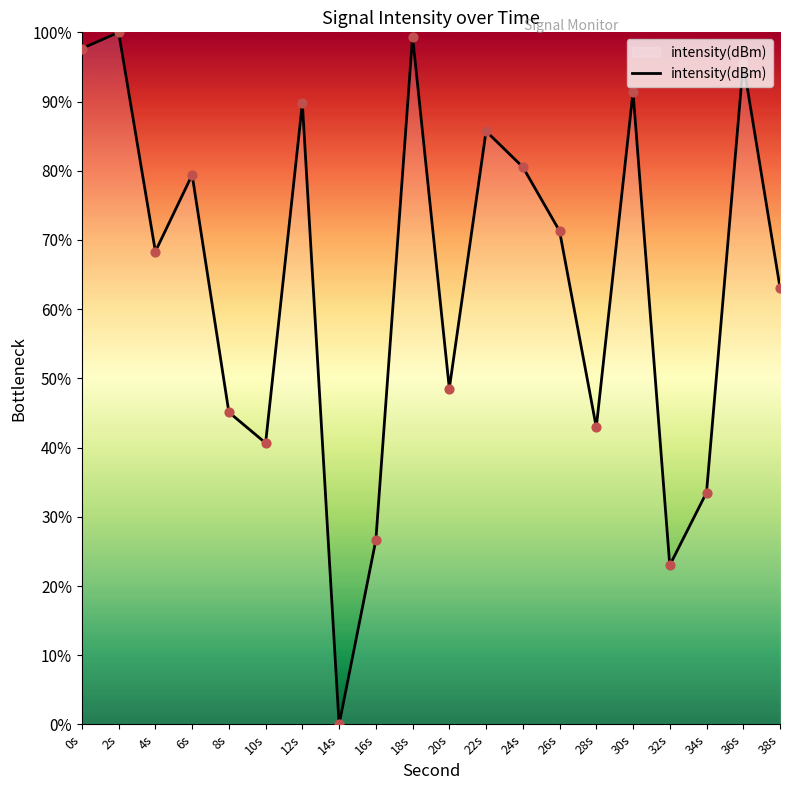

What is the change in value from 4s to 28s?

-25.4